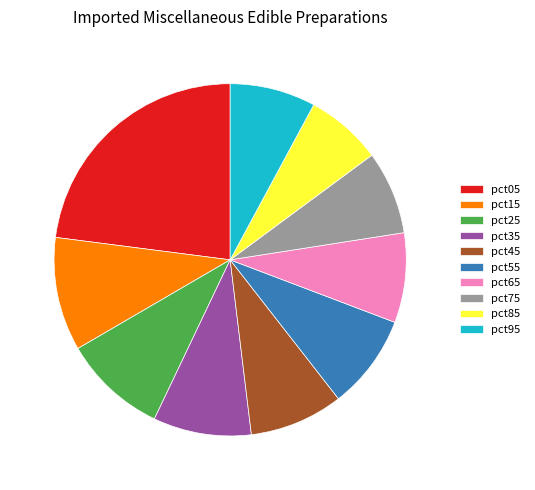

True or false: pct95 accounts for 1% of the total.

False